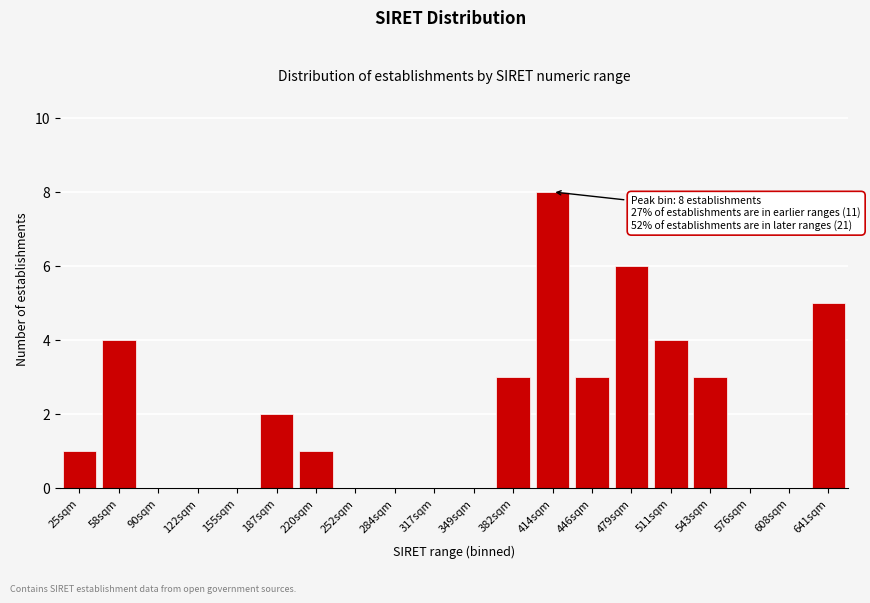

Reading right to left, what are all the values shown in this chart?

641sqm=5	608sqm=0	576sqm=0	543sqm=3	511sqm=4	479sqm=6	446sqm=3	414sqm=8	382sqm=3	349sqm=0	317sqm=0	284sqm=0	252sqm=0	220sqm=1	187sqm=2	155sqm=0	122sqm=0	90sqm=0	58sqm=4	25sqm=1